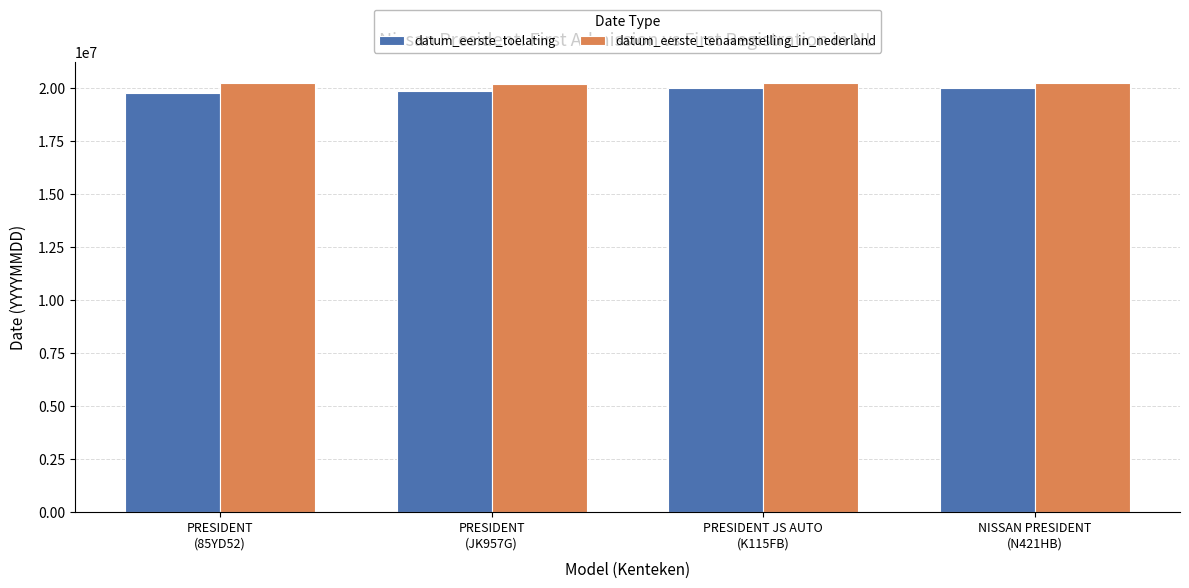

At how many categories does at least one series exceed 20016472?

4